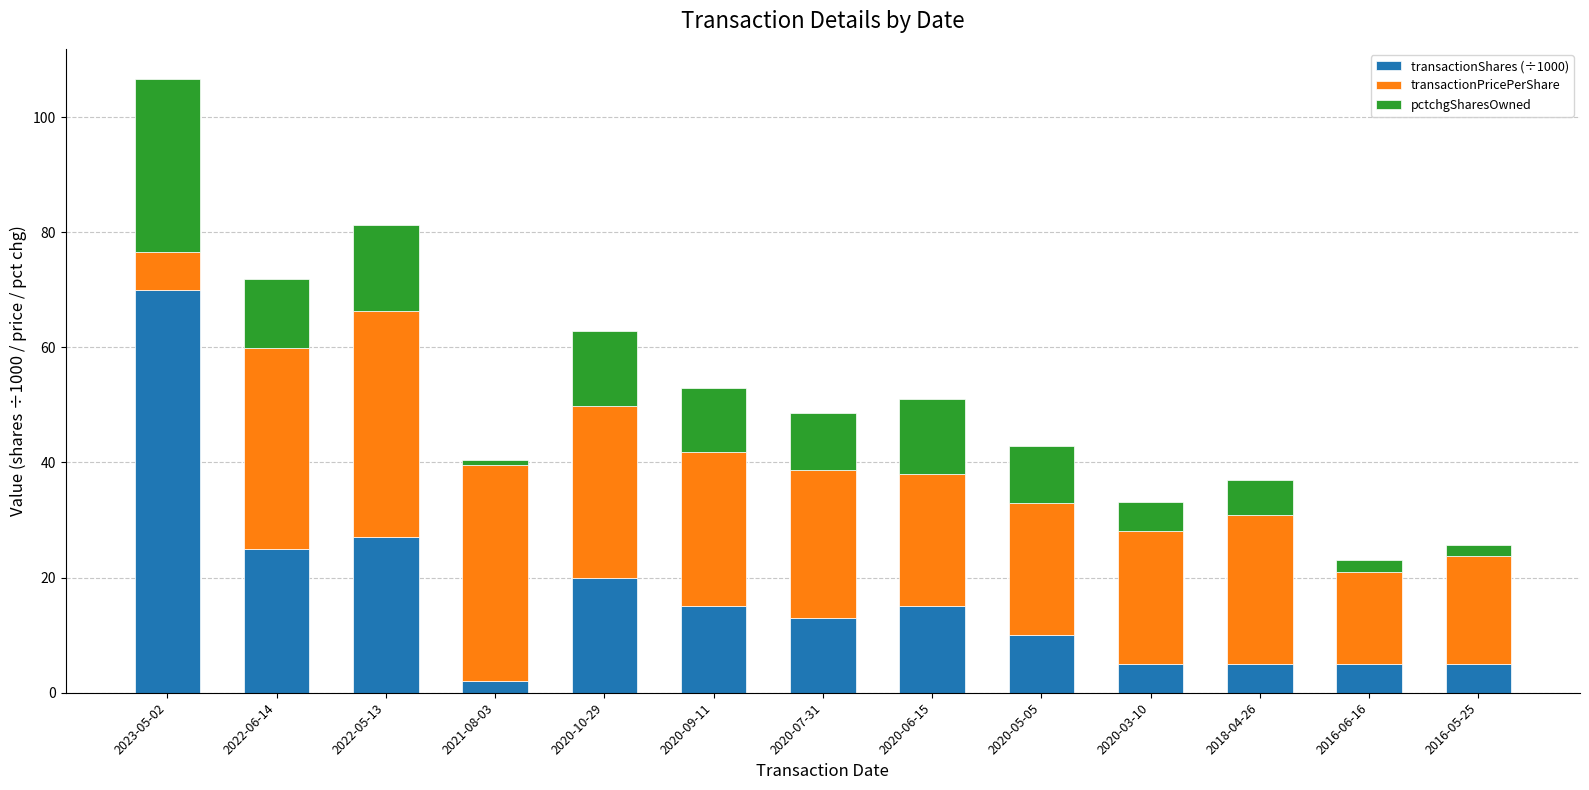

What is the difference between the second highest and minimum values in the transactionShares (÷1000) series?

25.0